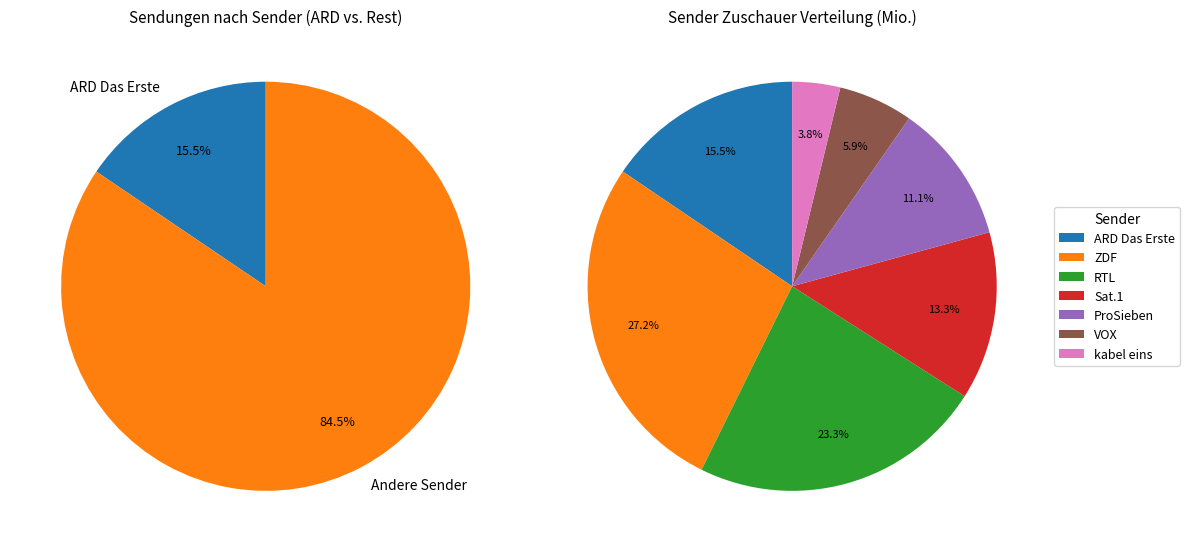

How many segments does this pie chart have?

7